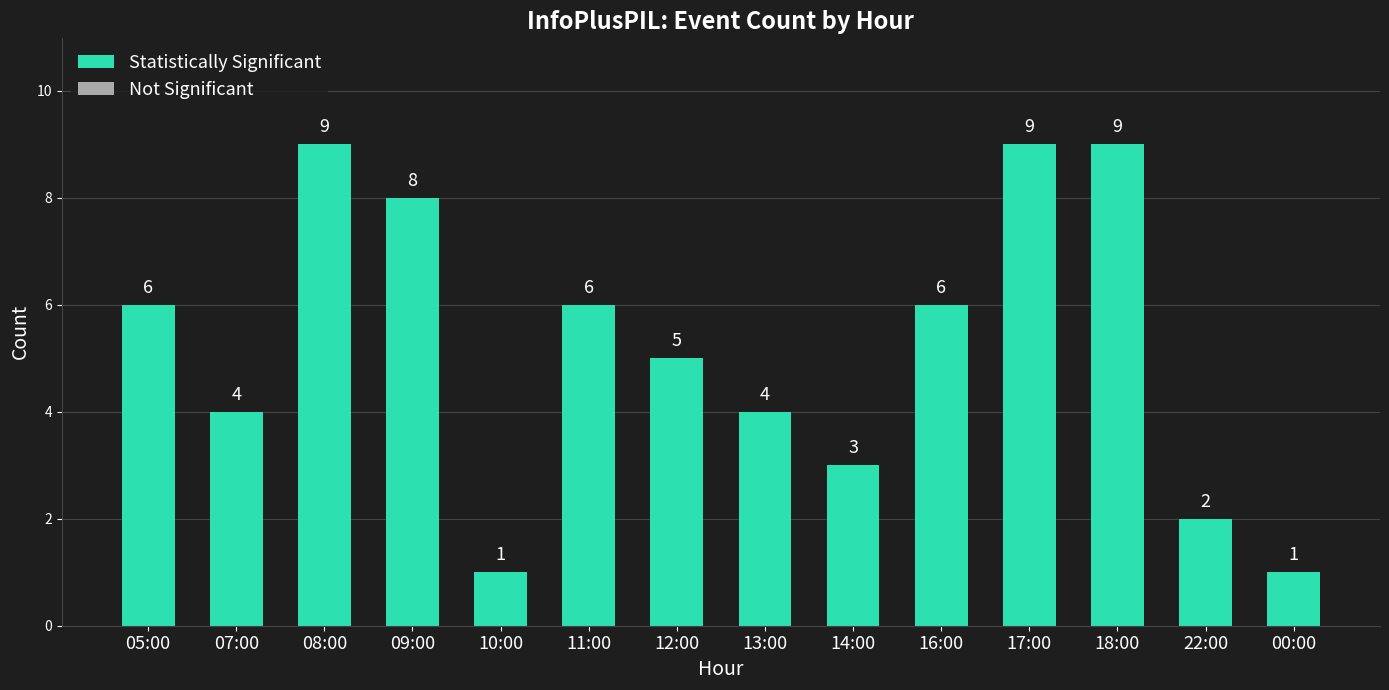

Reading left to right, what are all the values shown in this chart?

6	4	9	8	1	6	5	4	3	6	9	9	2	1